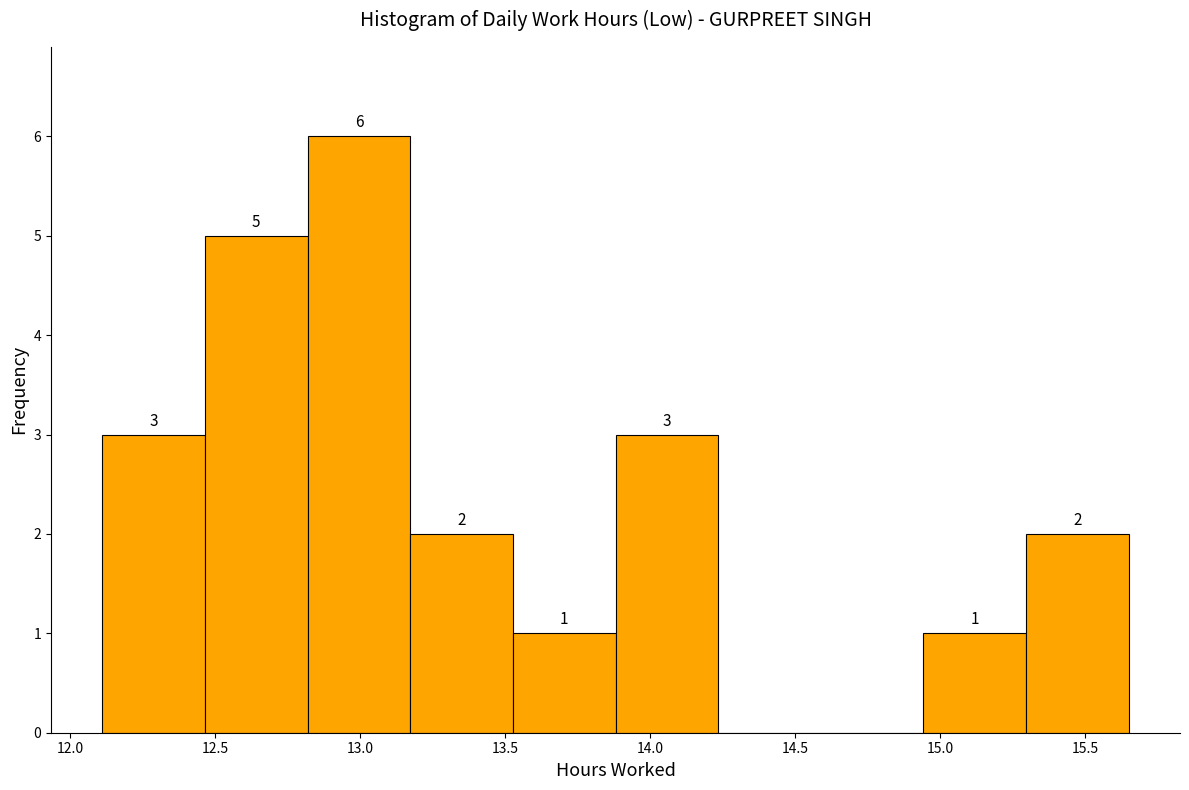

Which range on the x-axis has the tallest bar?

12.80 to 13.15